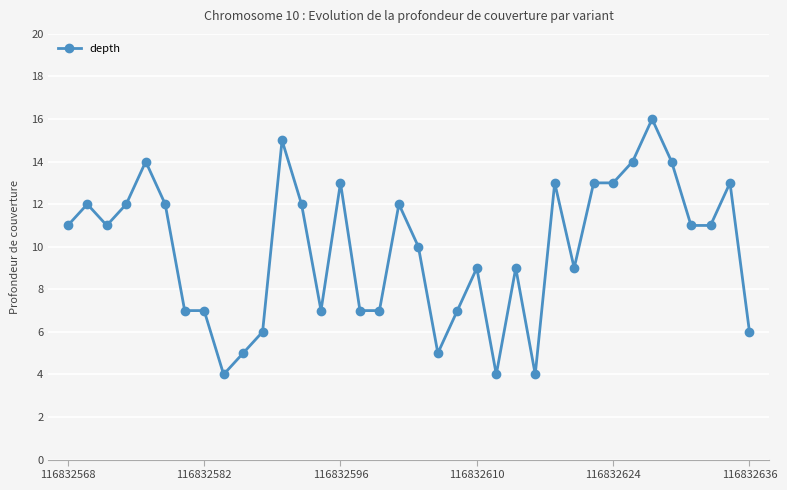

True or false: the data has more than 0 interior local peaks.

True